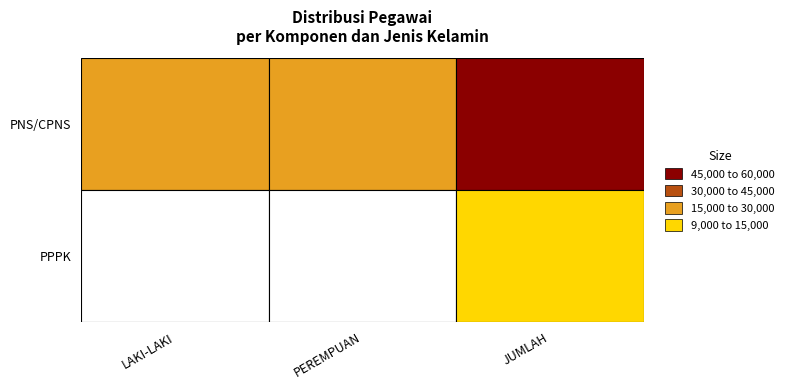

Reading left to right, extract all data points from this chart.

PNS/CPNS: 23717	28749	52466
PPPK: 3221	6404	9625